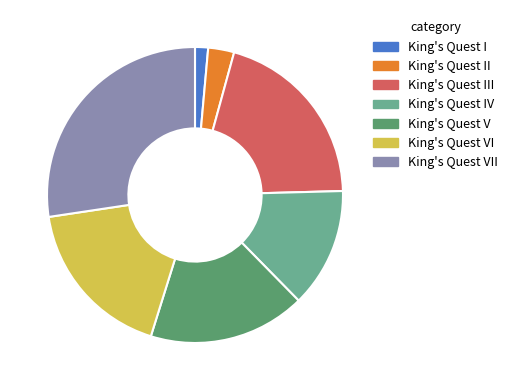

Does any single category account for the majority?

No